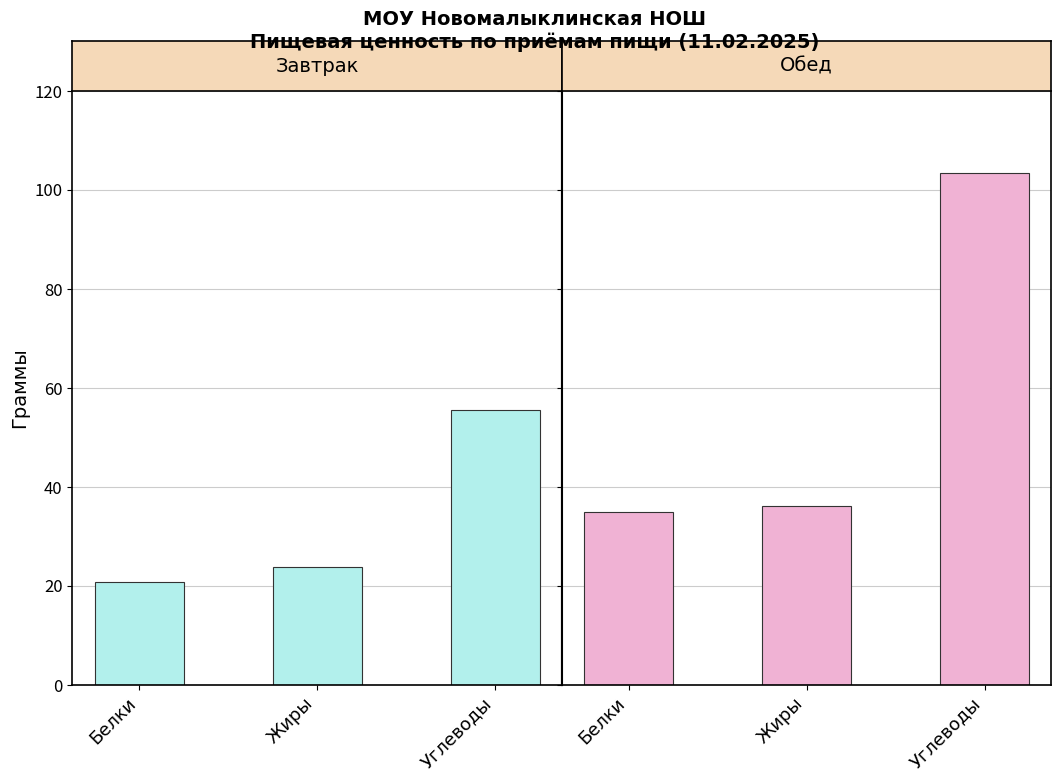

Which series has the largest total across all categories?

Обед